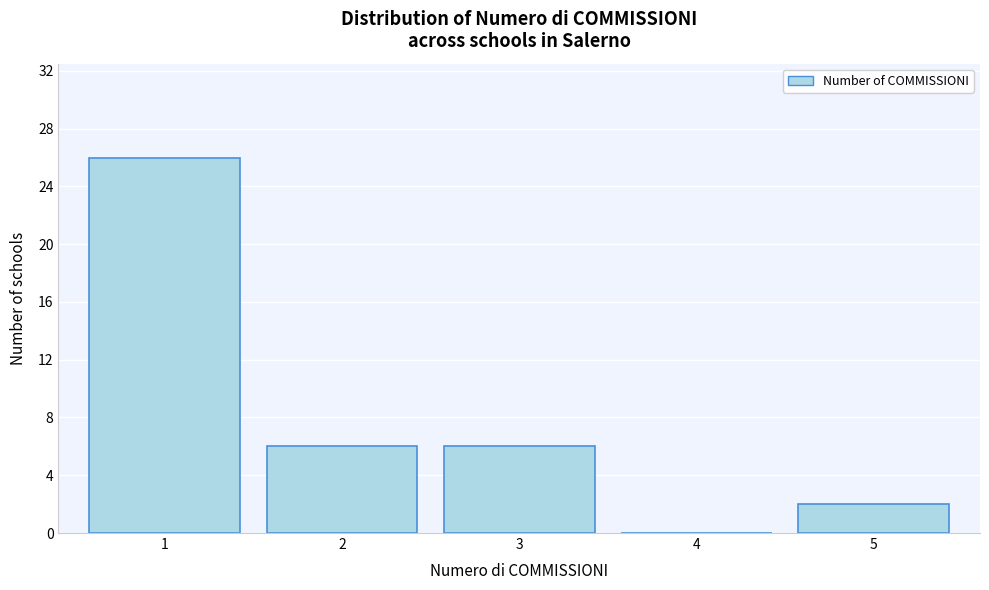

Reading left to right, what are all the values shown in this chart?

1=26	2=6	3=6	4=0	5=2